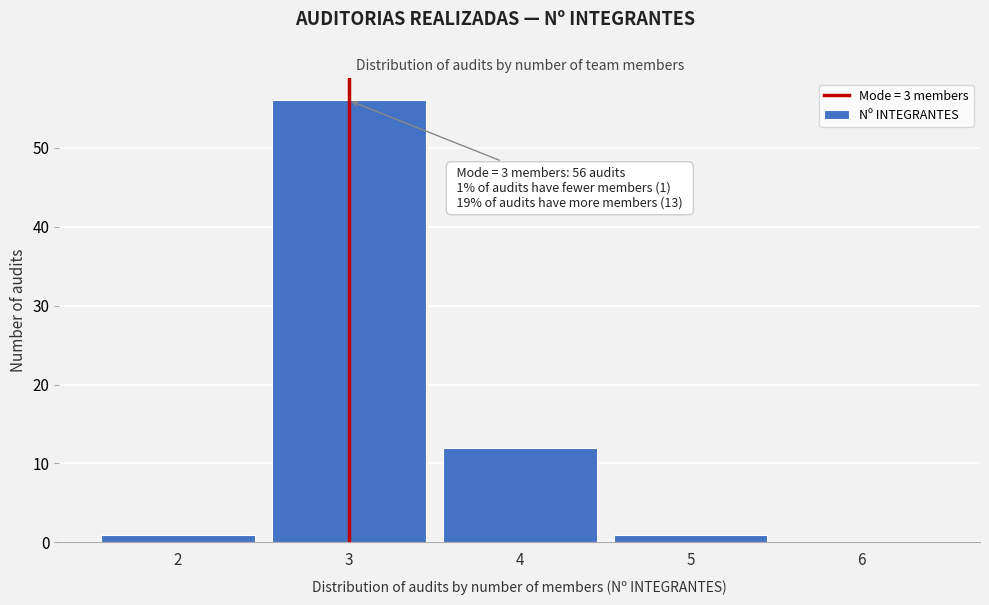

Over which range of the x-axis is the bar tallest?

2.5 to 3.5